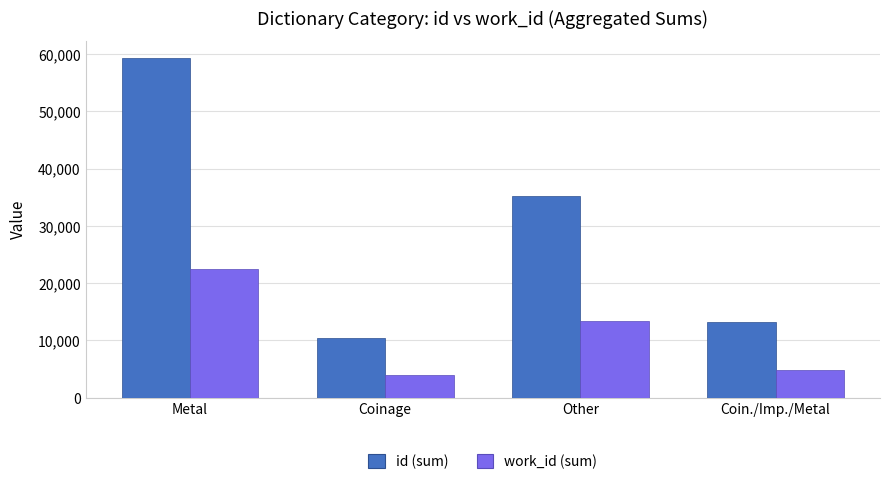

Where does the work_id (sum) series first go above 13419?

Metal